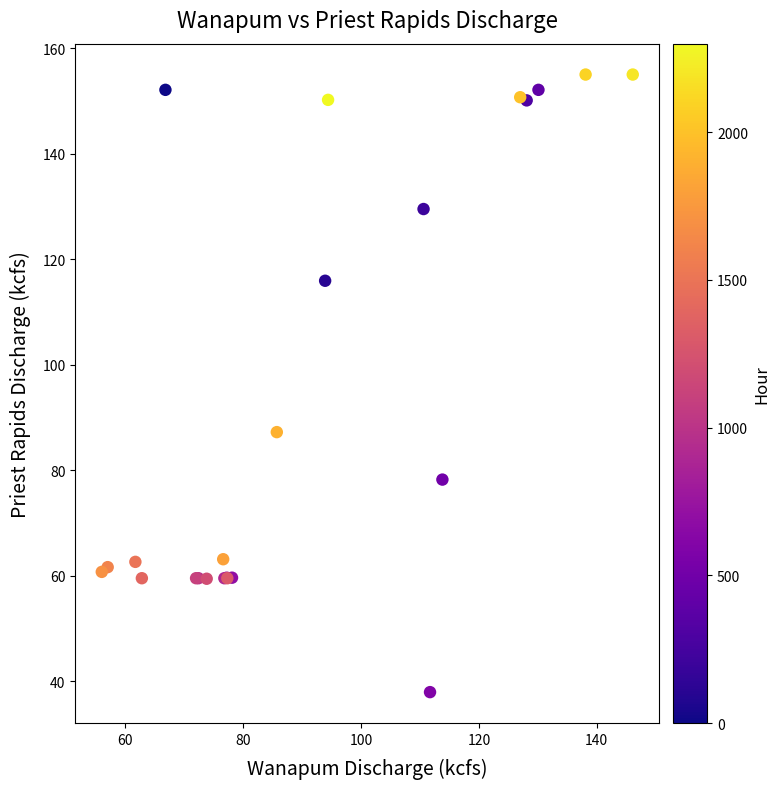

What Y value in the scatter plot is closest to 96?

87.2